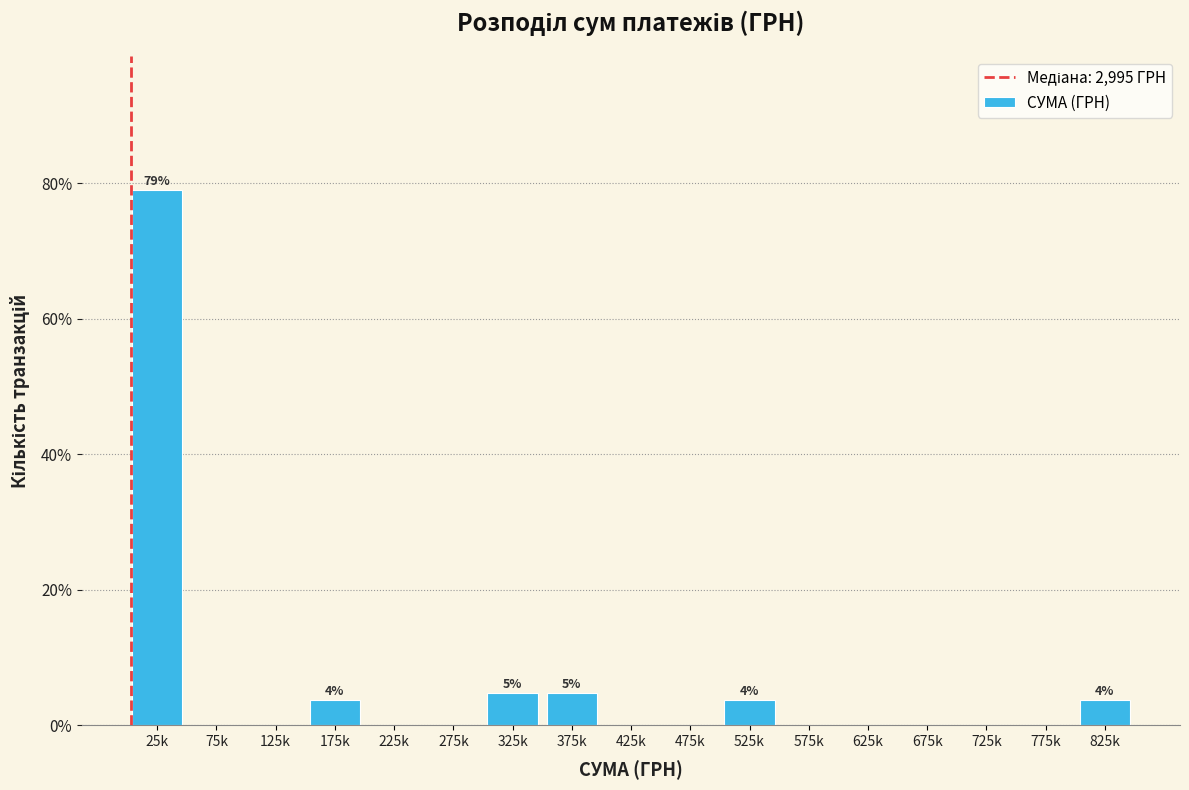

Reading left to right, extract all data points from this chart.

25k=79.0	75k=0.0	125k=0.0	175k=3.8	225k=0.0	275k=0.0	325k=4.8	375k=4.8	425k=0.0	475k=0.0	525k=3.8	575k=0.0	625k=0.0	675k=0.0	725k=0.0	775k=0.0	825k=3.8